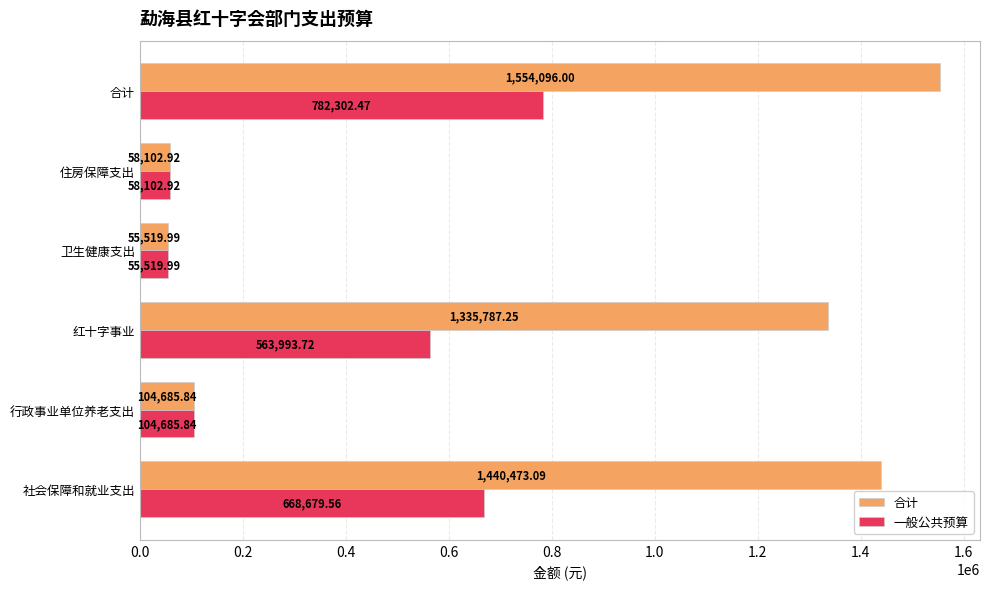

Rank the series by their maximum value, from highest to lowest.

合计, 一般公共预算